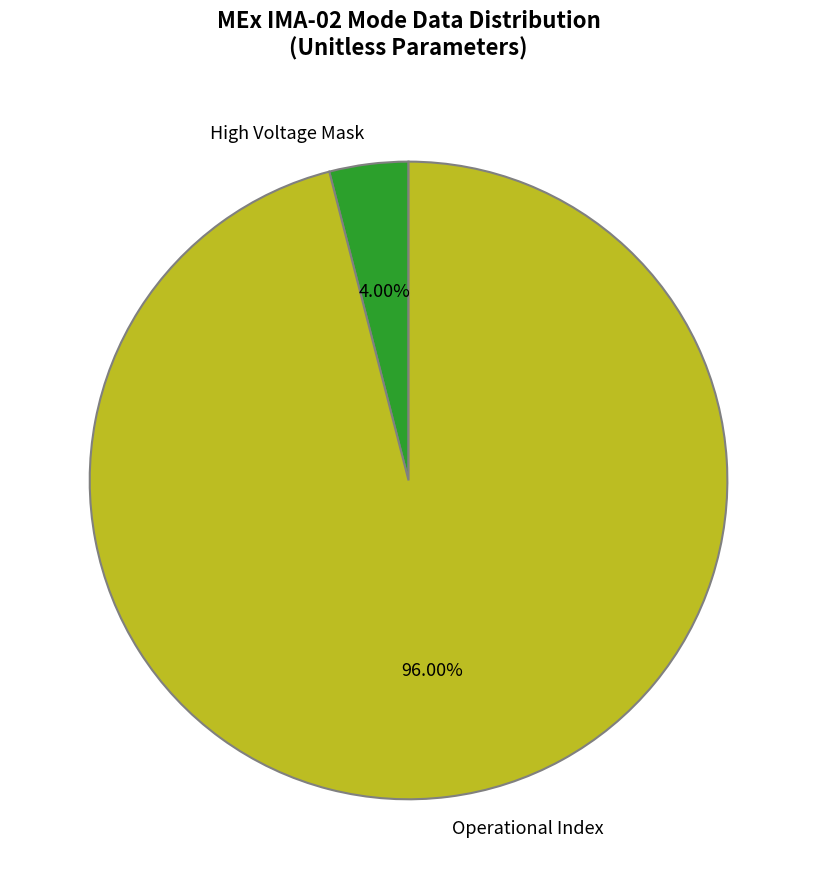

What is the ratio of the value at Operational Index to the value at High Voltage Mask?

24.0